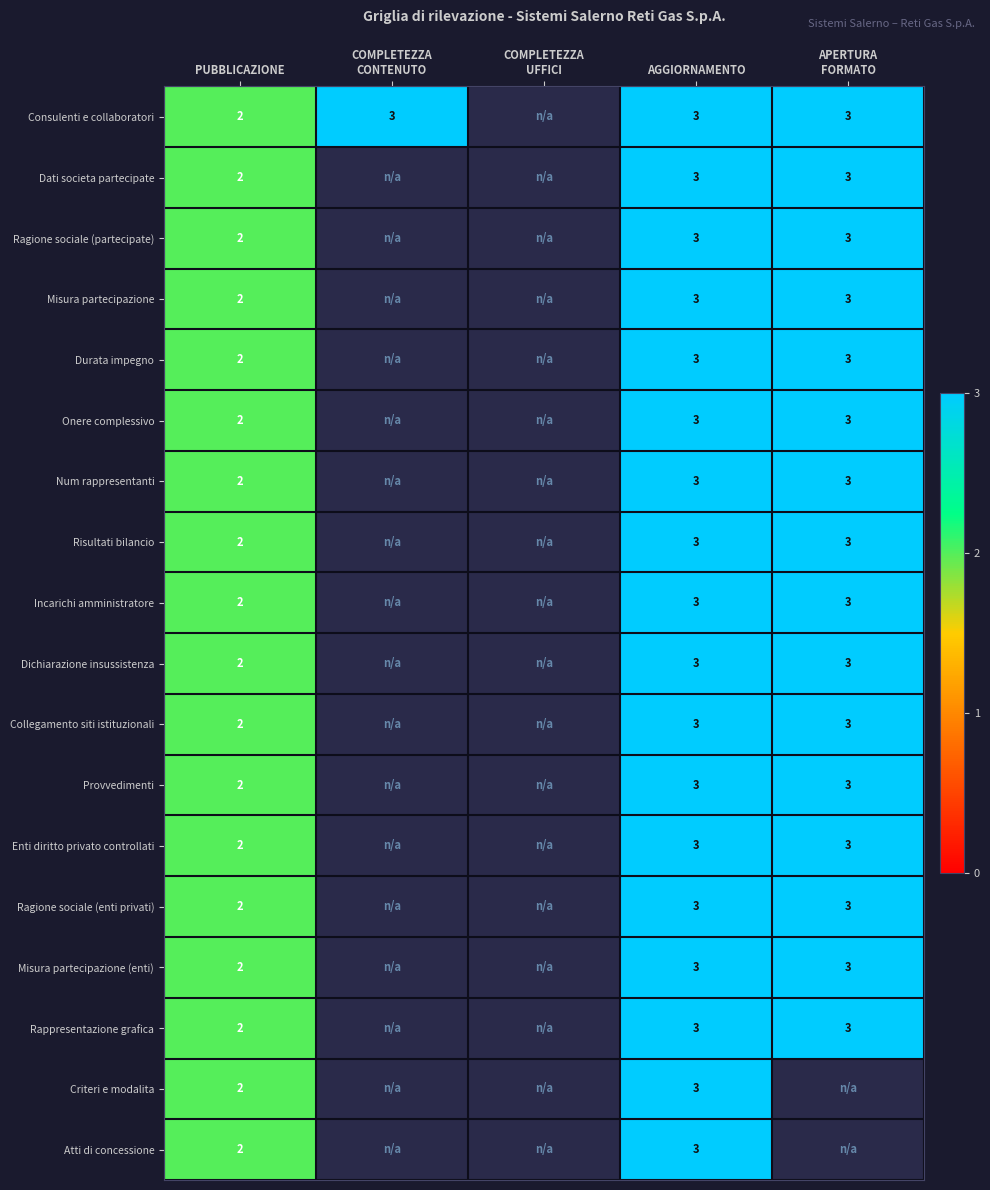

True or false: Dichiarazione insussistenza has a value of 5 at AGGIORNAMENTO.

False